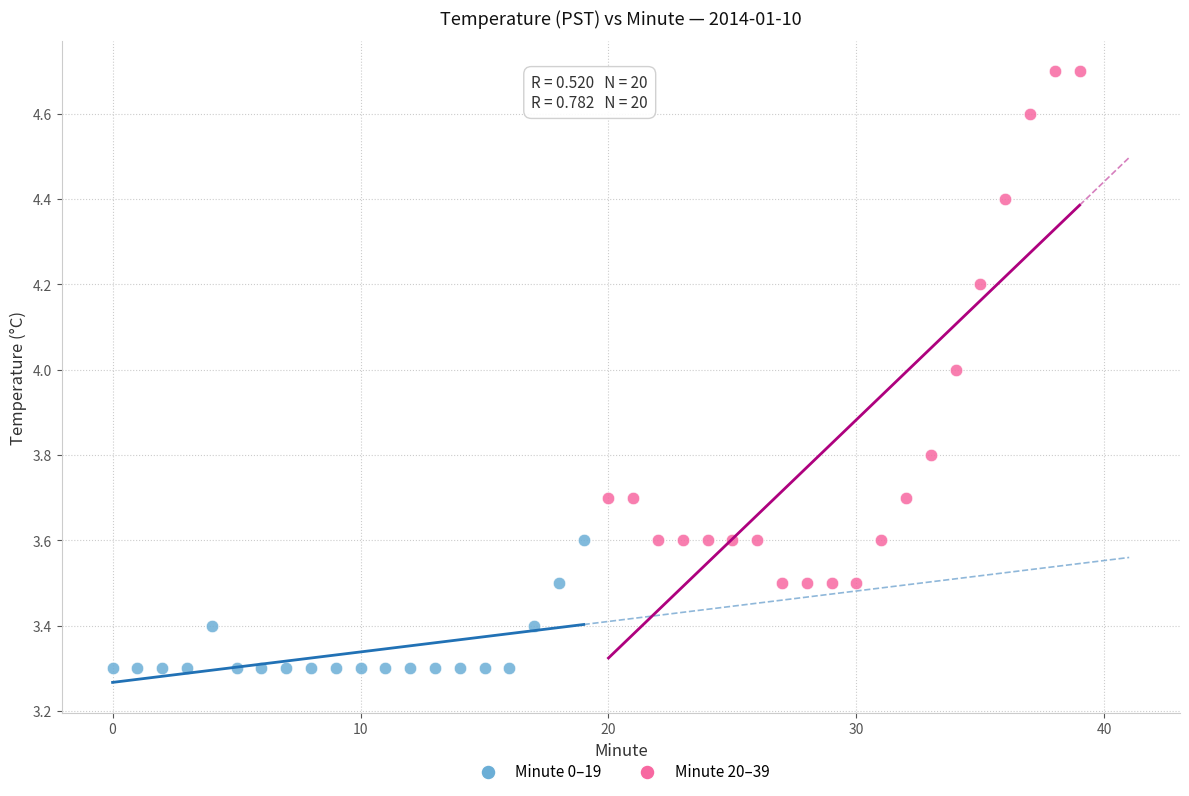

Which series has the widest spread of Y values?

Minute 20–39